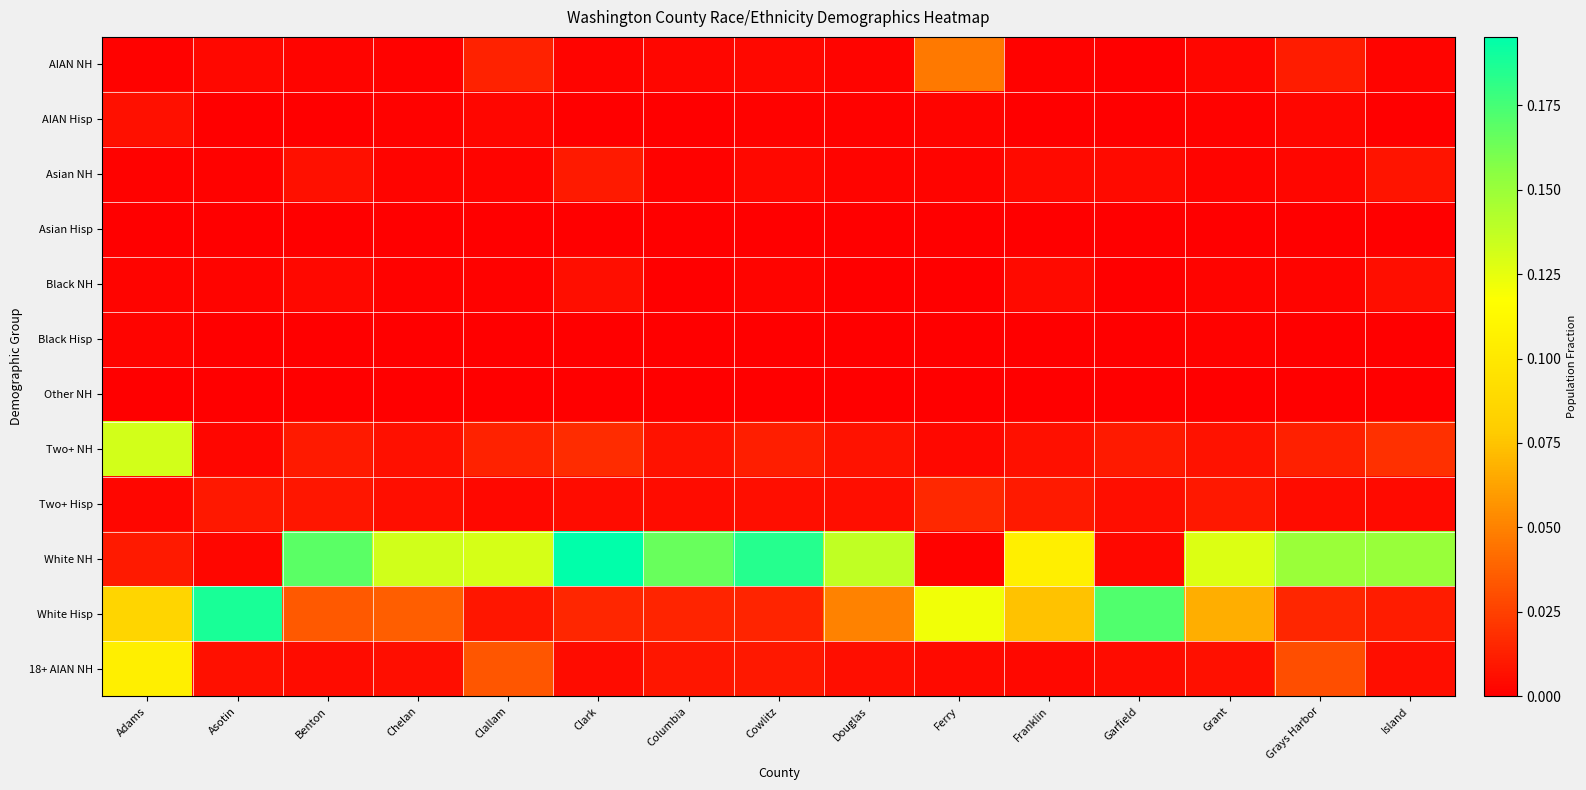

Rank the series at Chelan from highest to lowest value.

White NH, White Hisp, Two+ NH, Two+ Hisp, 18+ AIAN NH, Asian NH, AIAN NH, AIAN Hisp, Black NH, Other NH, Black Hisp, Asian Hisp